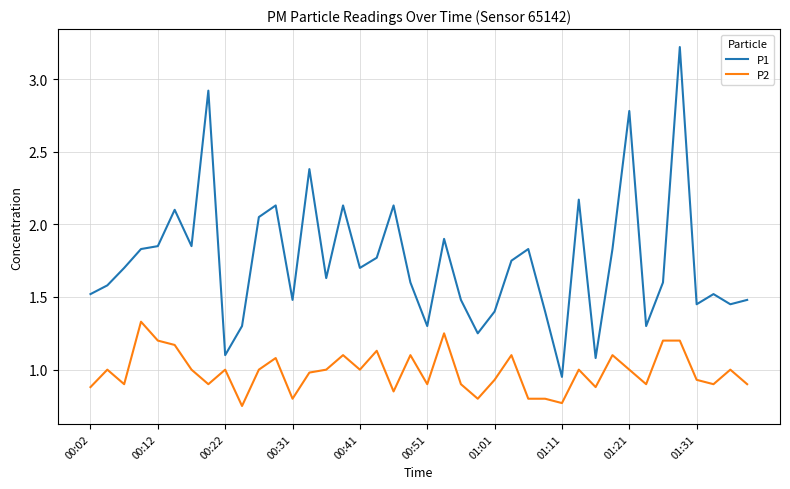

What is the difference between the maximum and minimum values in the P1 series?

2.3